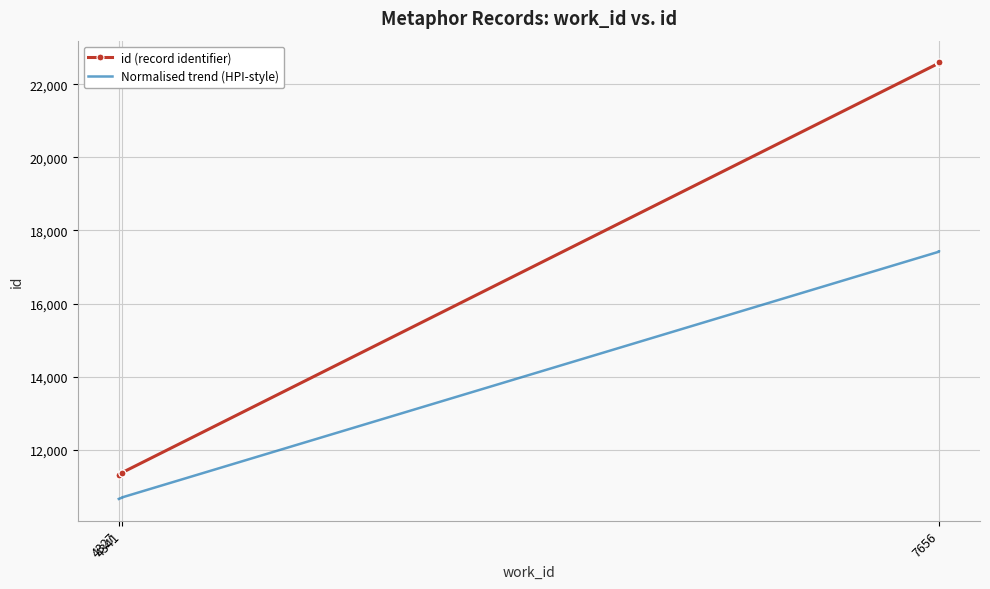

The Normalised trend (HPI-style) series shows 15162.5 at 4341. True or false?

False